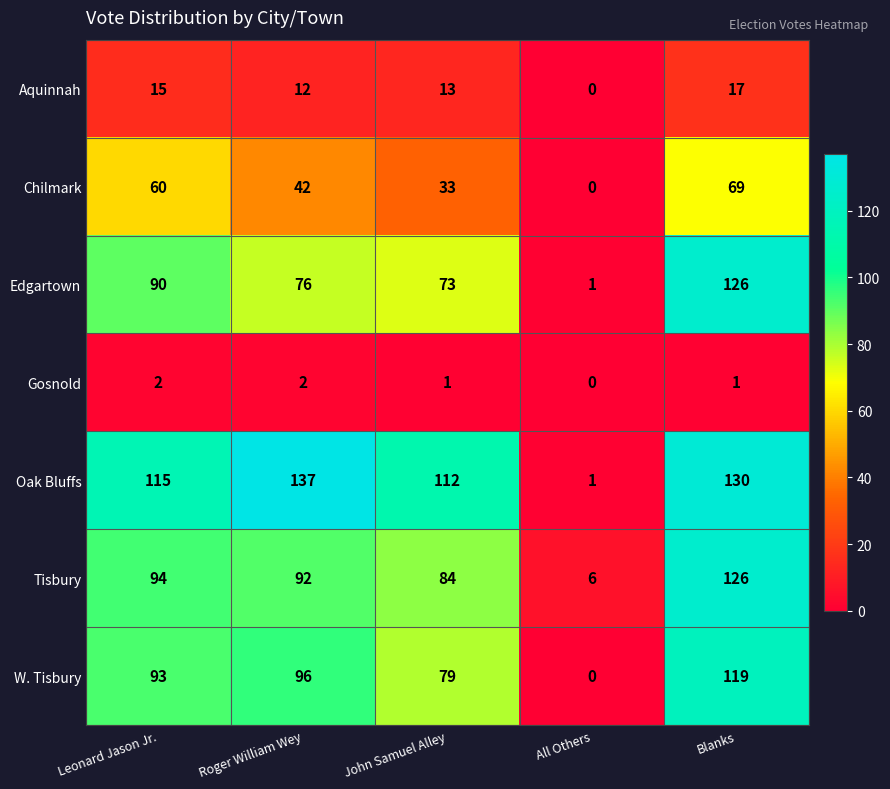

List the labels in order of Oak Bluffs value, smallest first.

All Others, John Samuel Alley, Leonard Jason Jr., Blanks, Roger William Wey